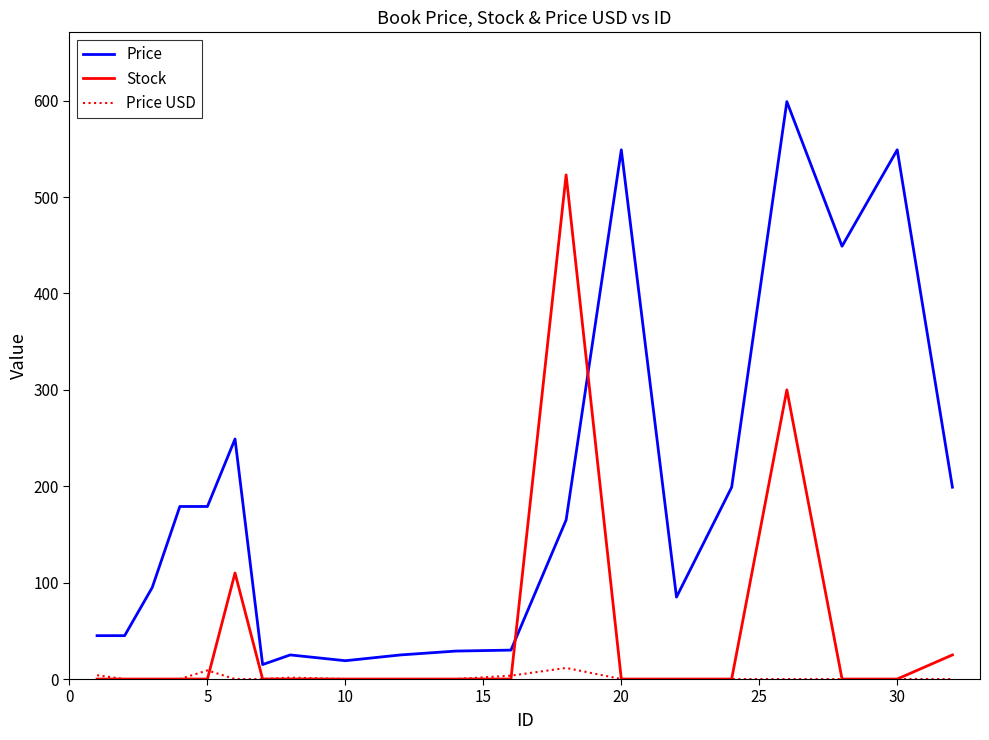

True or false: Price USD and Price intersect in this chart.

False